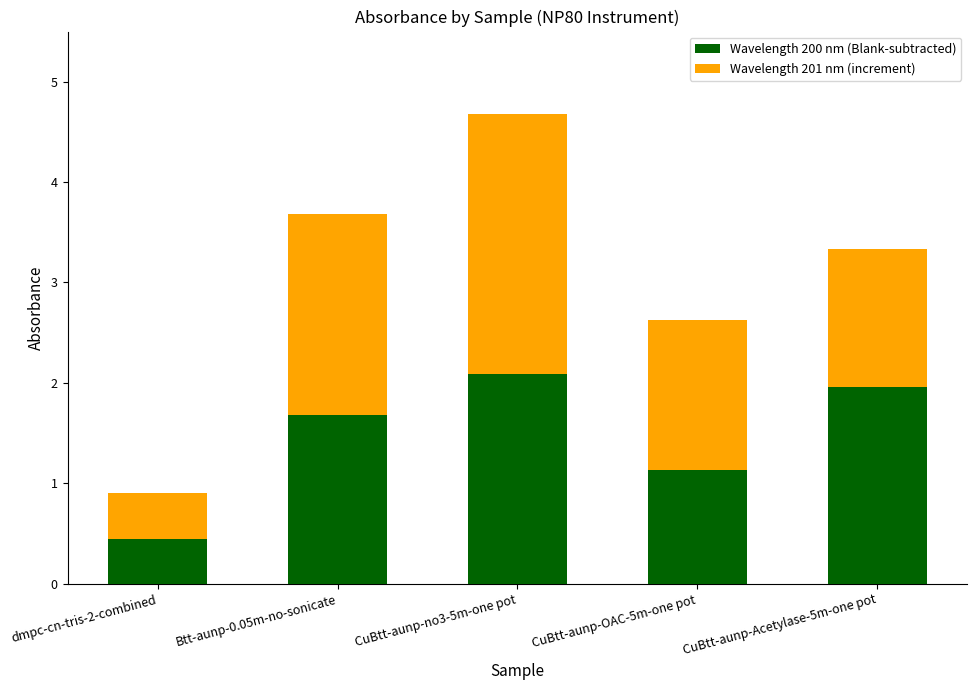

Which category has the highest value in the Wavelength 200 nm (Blank-subtracted) series?

CuBtt-aunp-no3-5m-one pot